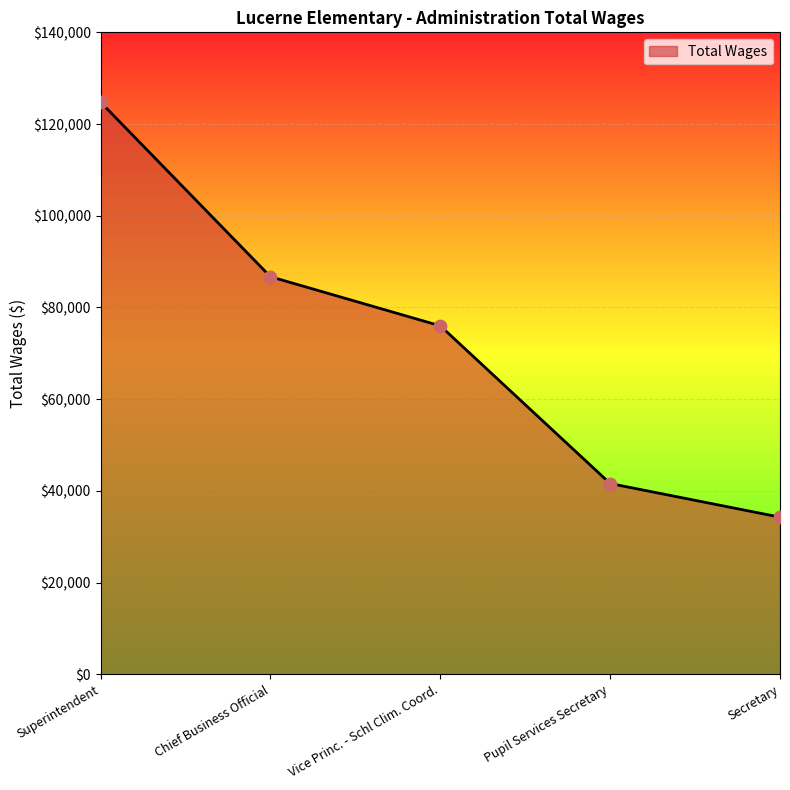

What is the change in value from Chief Business Official to Pupil Services Secretary?

-45099